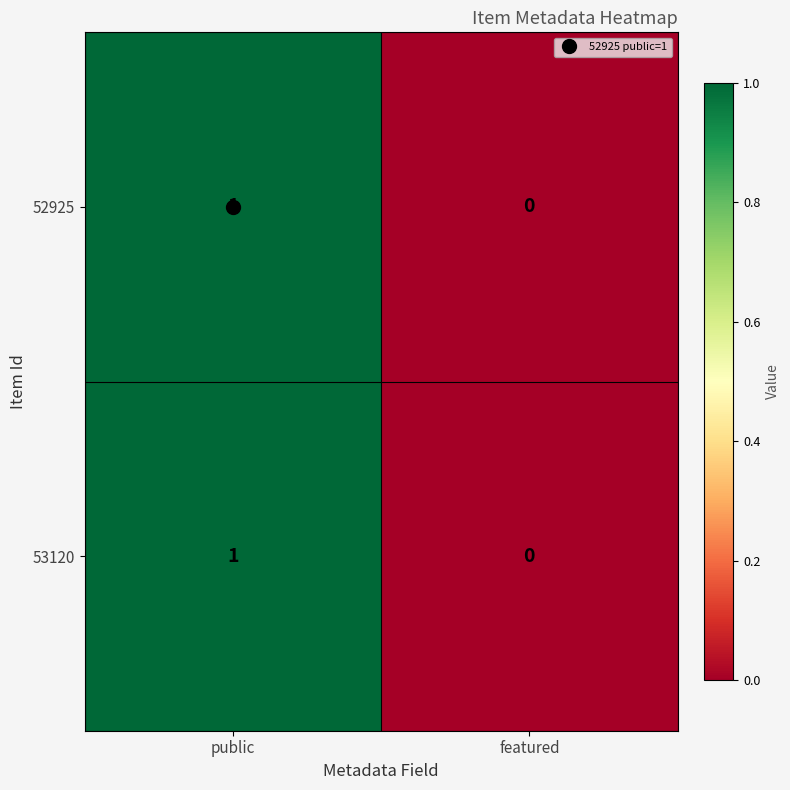

Is it true that 53120 equals 1 at featured?

False